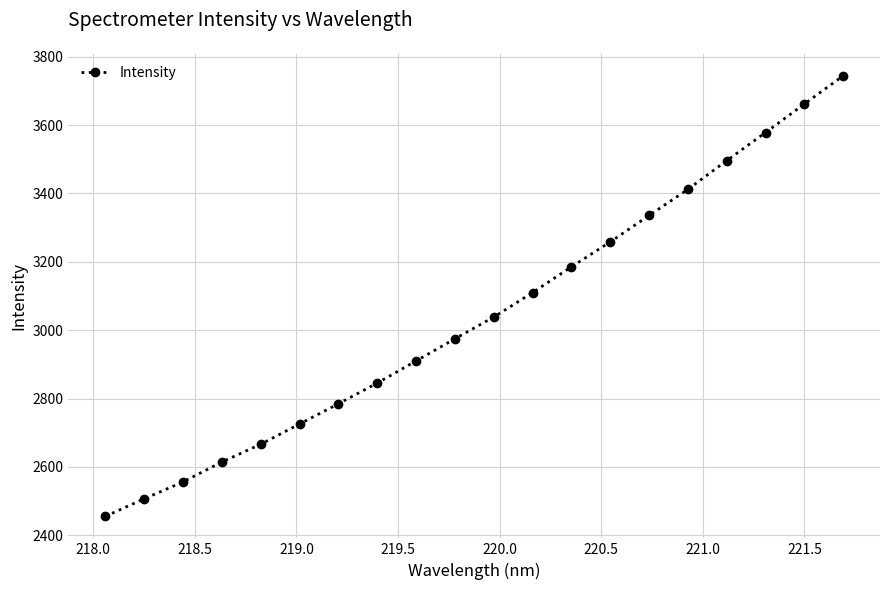

What is the minimum value shown in the chart?

2455.7